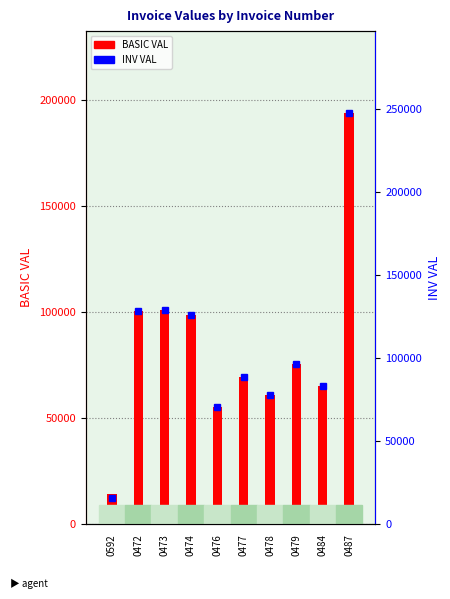

At which label does INV VAL reach its peak?

0487